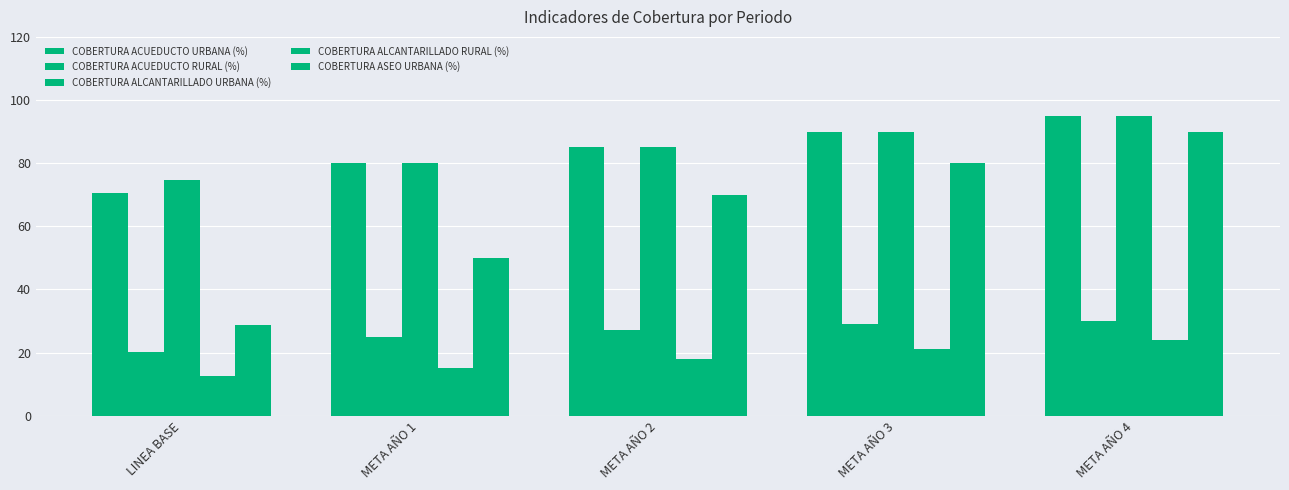

Where is COBERTURA ACUEDUCTO RURAL (%) nearest to the value 25?

META AÑO 1